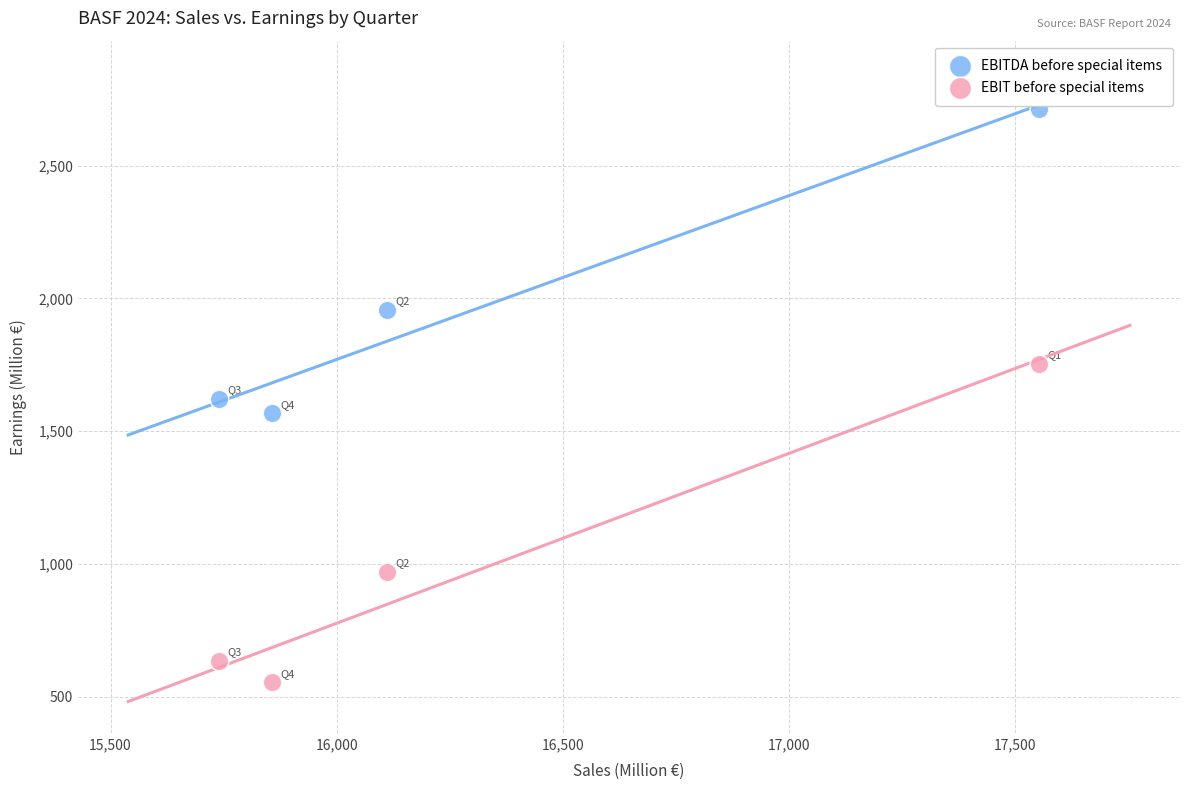

Across all data points, what is the average Y value?

1471